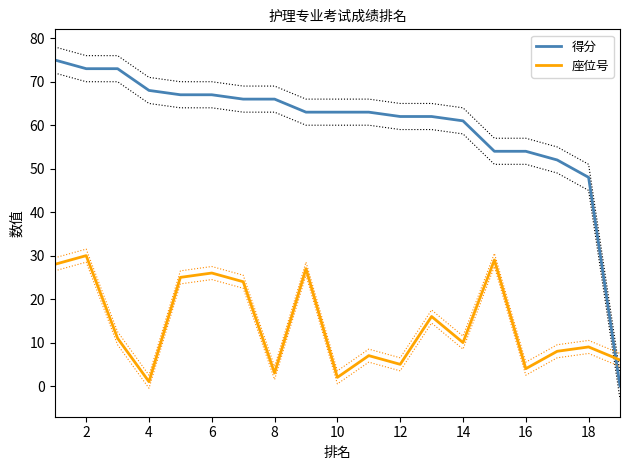

At which label does 座位号 reach its minimum?

4